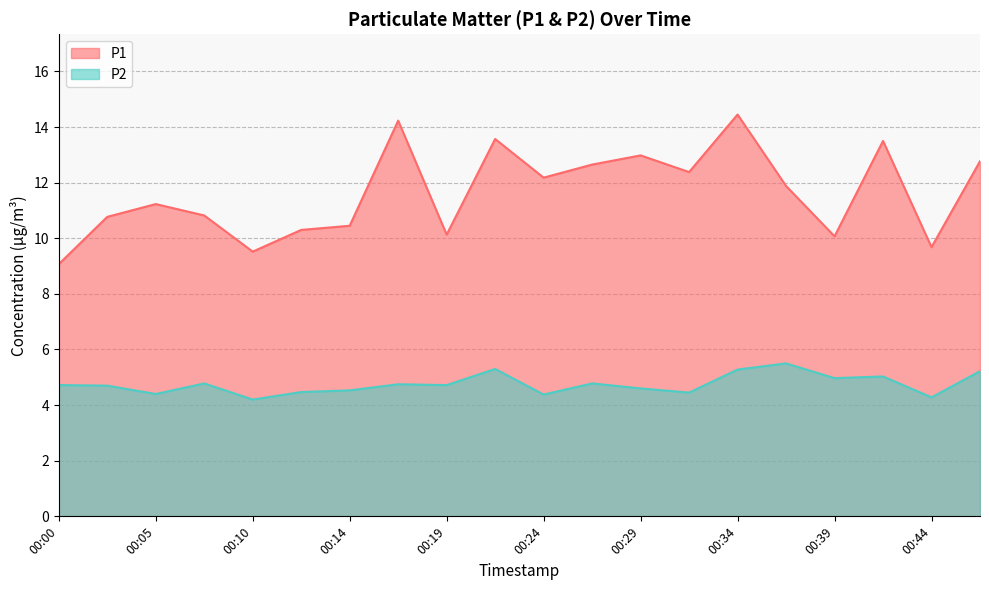

Where is the first local minimum for P1?

00:10